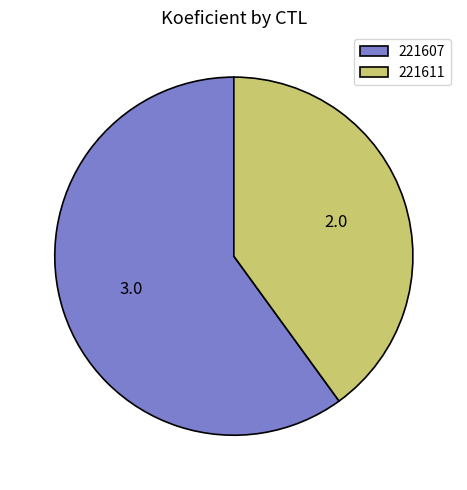

True or false: 221607 accounts for 51% of the total.

False